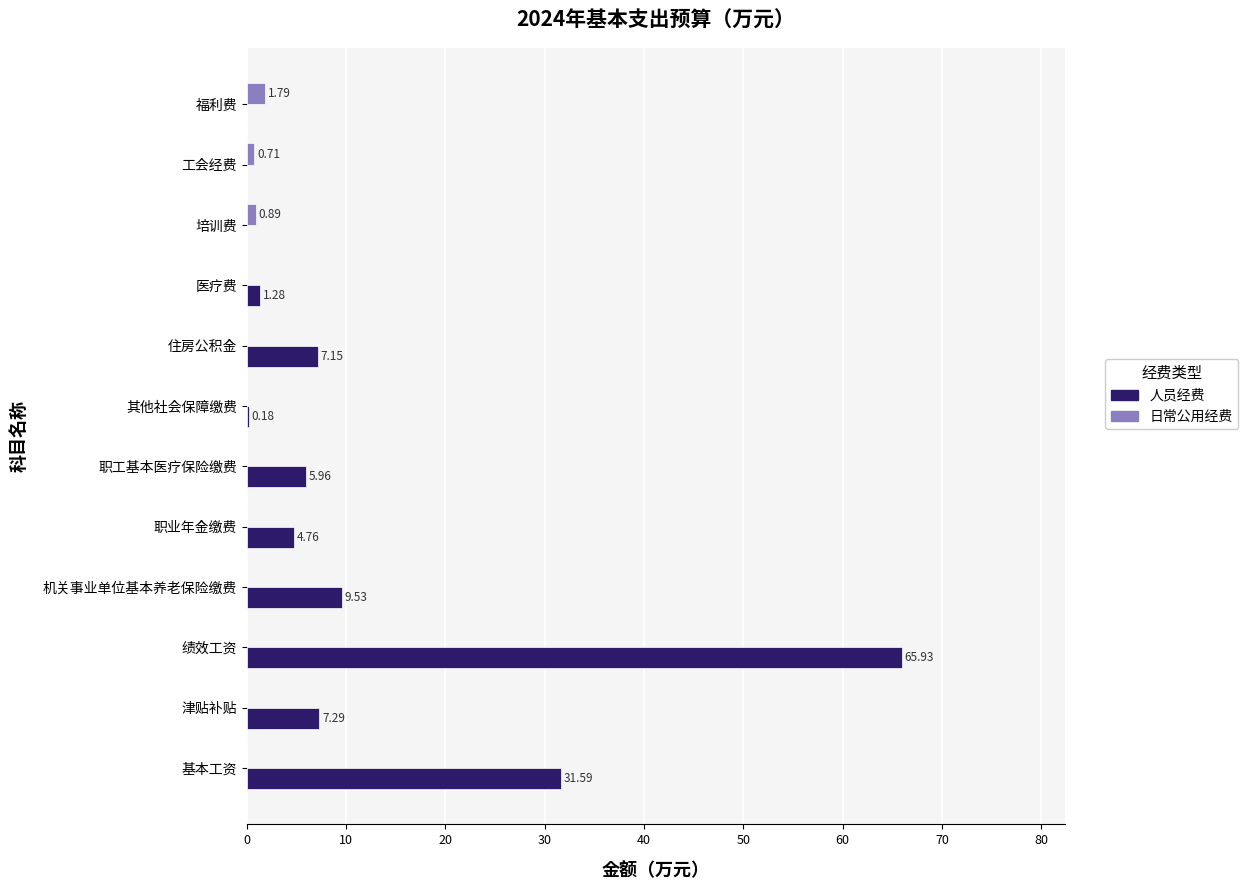

Which series has the largest total across all categories?

人员经费